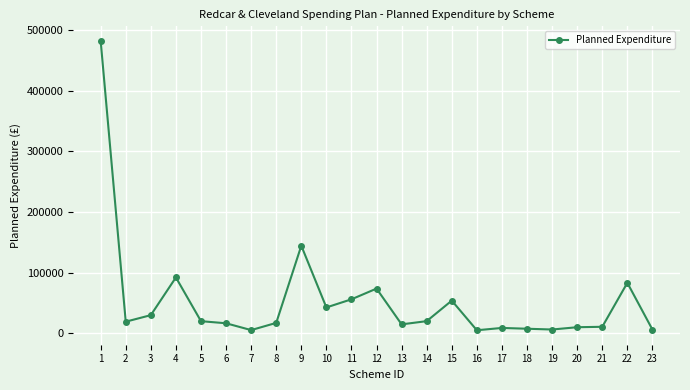

At which category does the data reach its first local valley?

2